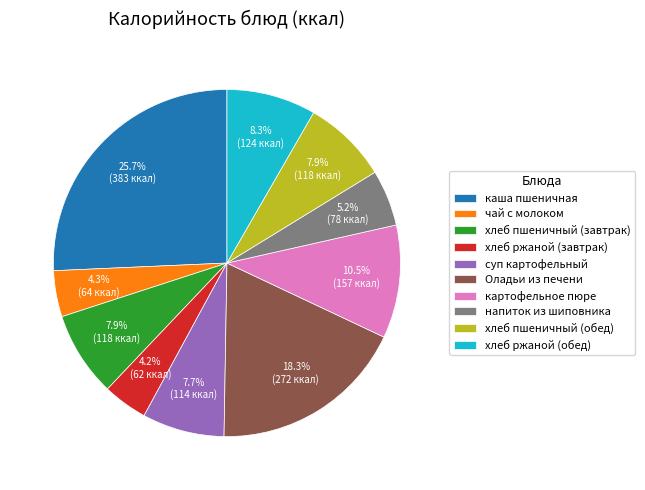

To the nearest percent, what is the combined percentage of хлеб пшеничный (обед) and Оладьи из печени?

26%